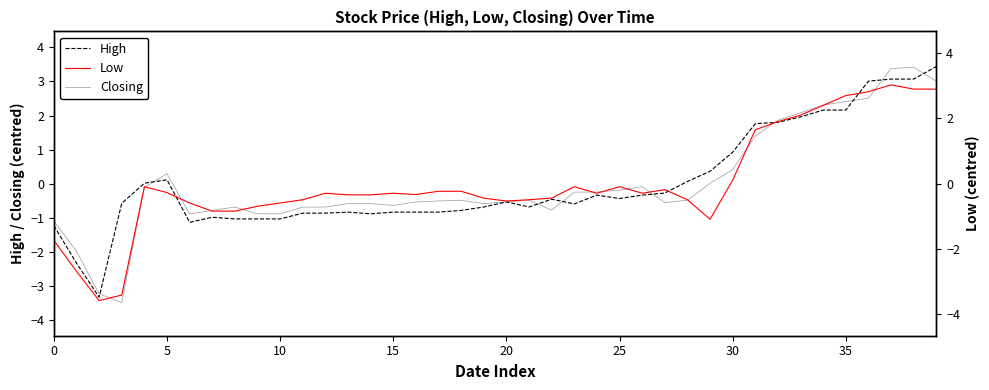

What is the sum of the High values at 26 and 28?

-0.3